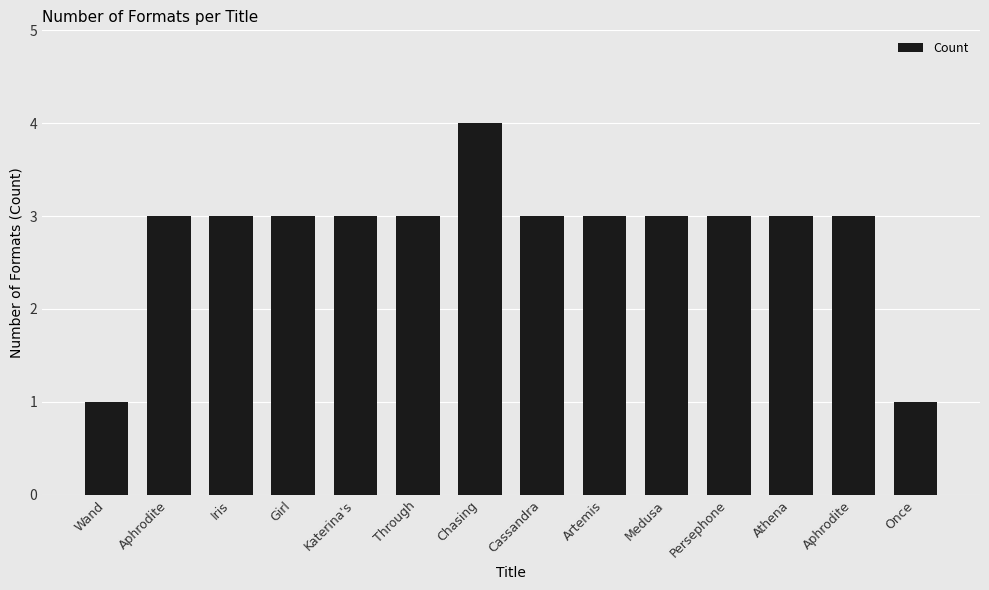

What is the label of the 1st bar from the left?

Wand